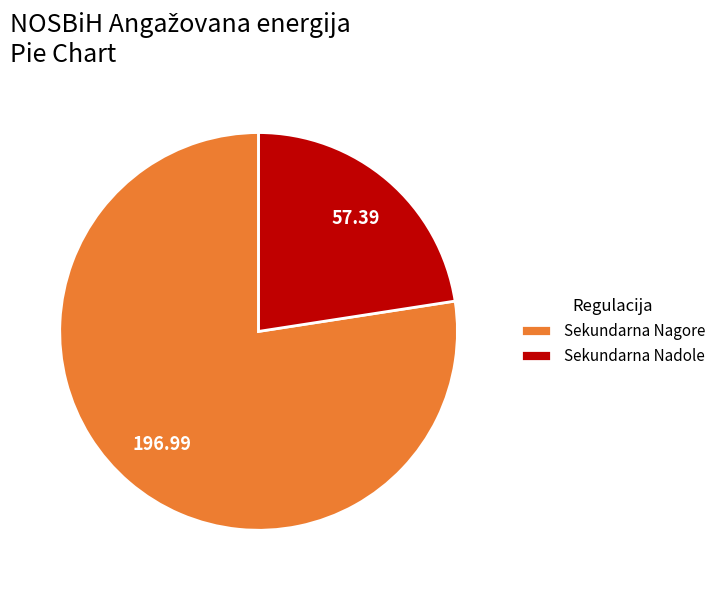

Which slice is the smallest?

Sekundarna Nadole